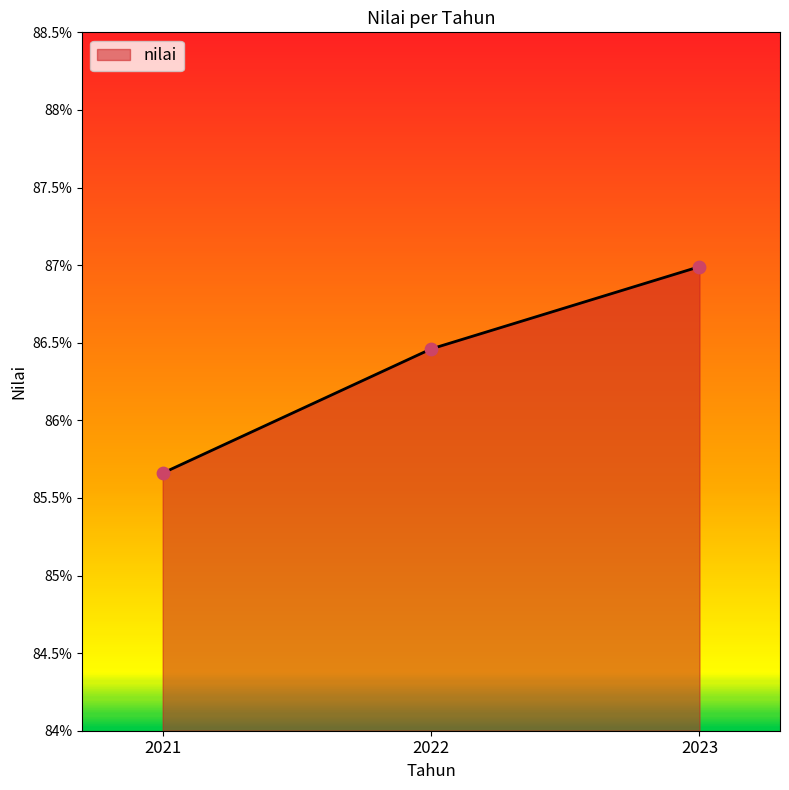

What is the ratio of the value at 2022 to the value at 2023?

1.0